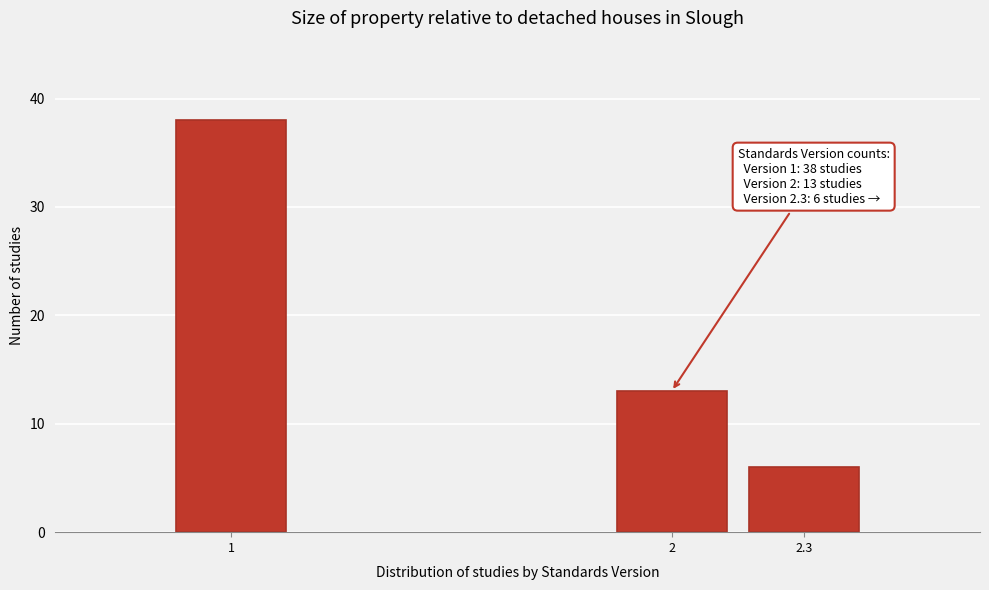

Reading right to left, transcribe all the data shown in this chart.

6	13	38